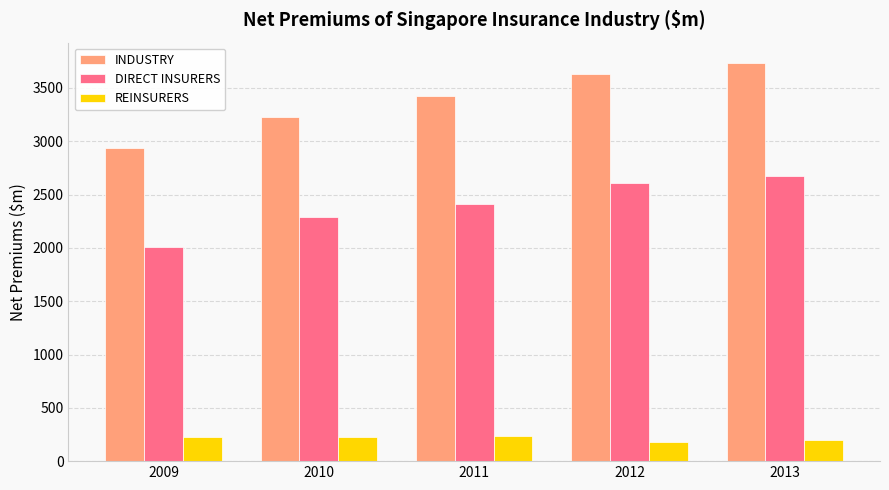

Rank the series by their average value, from lowest to highest.

REINSURERS, DIRECT INSURERS, INDUSTRY